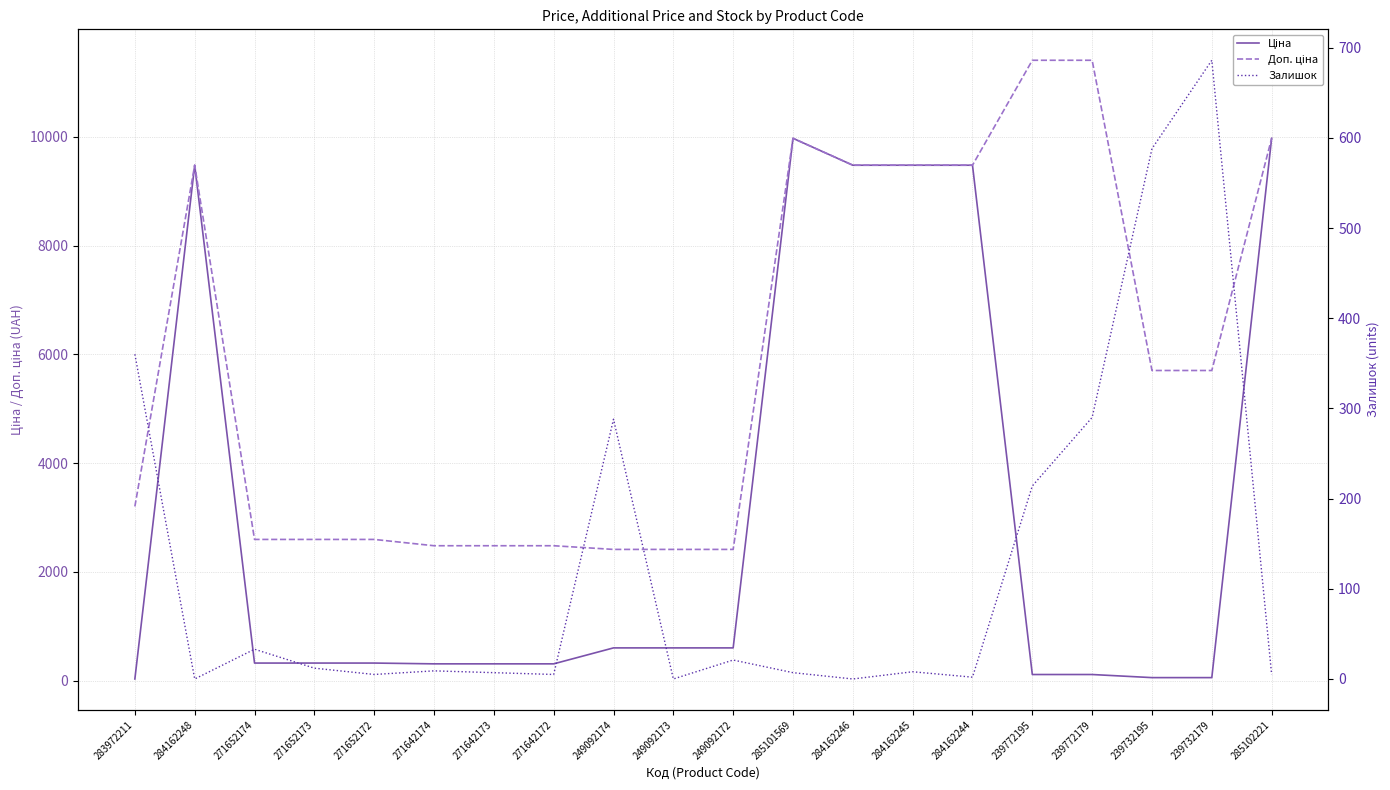

Reading right to left, extract all data points from this chart.

Ціна: 9975.0	57.0	57.0	114.1	114.1	9480.1	9480.1	9480.1	9975.0	603.7	603.7	603.7	310.3	310.3	310.3	324.8	324.8	324.8	9480.1	32.0
Доп. ціна: 9975.0	5705.0	5705.0	11410.0	11410.0	9480.1	9480.1	9480.1	9975.0	2414.8	2414.8	2414.8	2482.4	2482.4	2482.4	2598.3	2598.3	2598.3	9480.1	3205.0
Залишок: 5.0	686.0	588.0	290.0	214.0	2.0	8.0	0.0	7.0	21.0	0.0	288.0	5.0	7.0	9.0	5.0	12.0	33.0	0.0	360.0